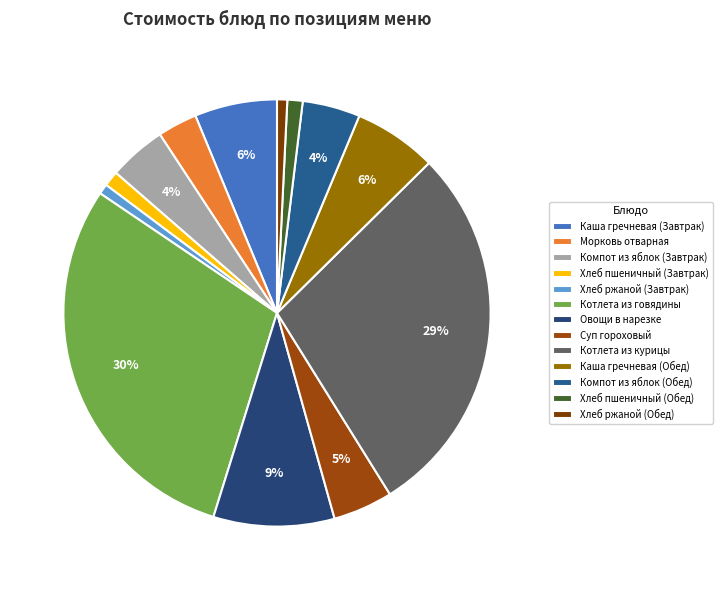

To the nearest percent, what is the average slice percentage?

8%